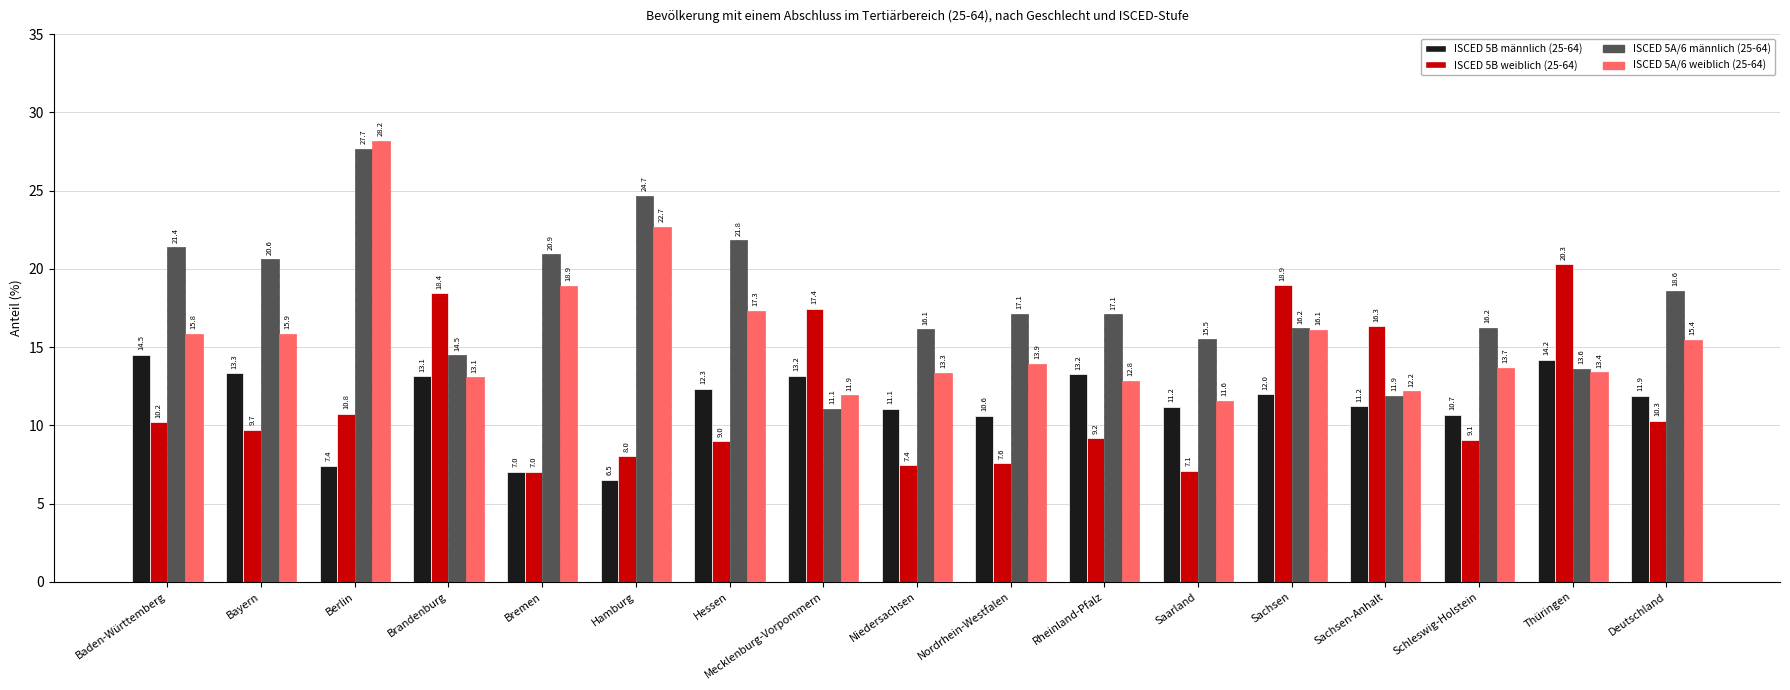

At which label does ISCED 5A/6 weiblich (25-64) first exceed 13?

Baden-Württemberg